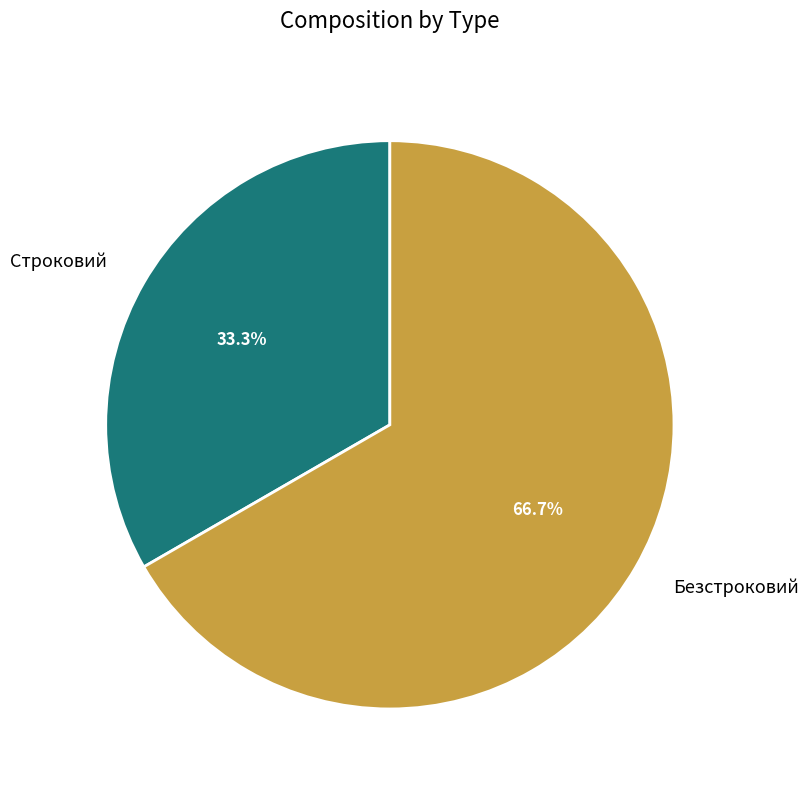

Which slice is the smallest?

Строковий